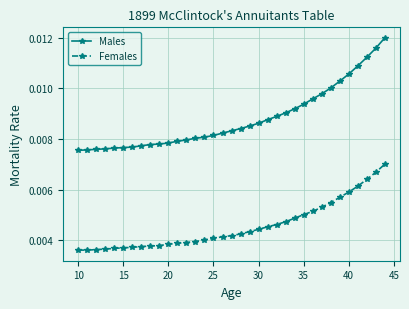

Rank the series by their maximum value, from lowest to highest.

Females, Males